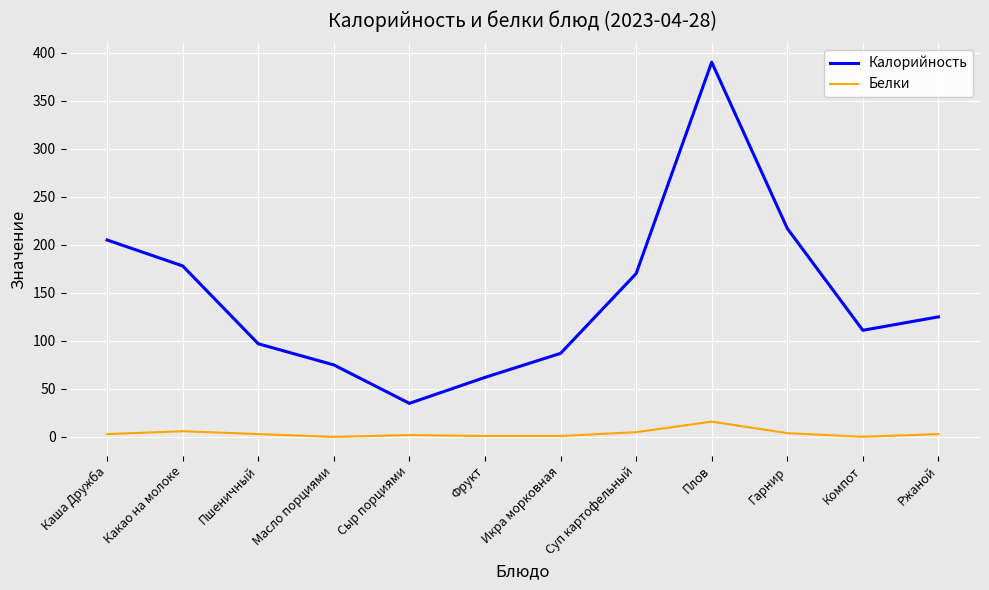

True or false: Калорийность and Белки intersect in this chart.

False